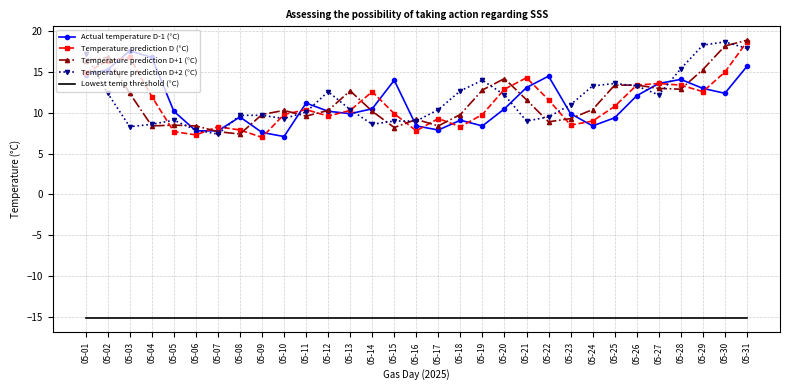

In Temperature prediction D+1 (°C), how many points are lower than both neighbors (excluding endpoints)?

7